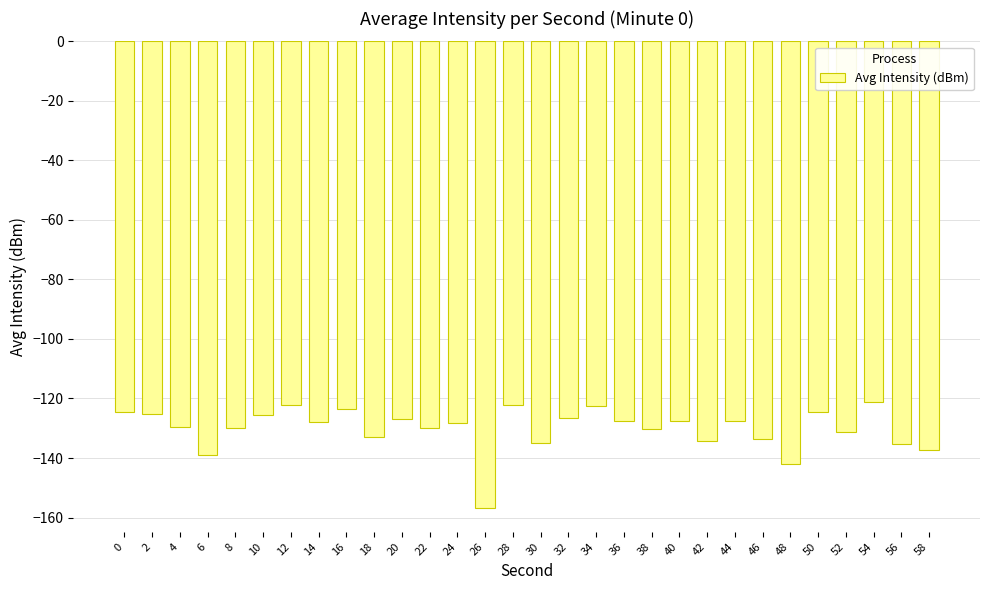

Which category has the lowest value across all series?

26